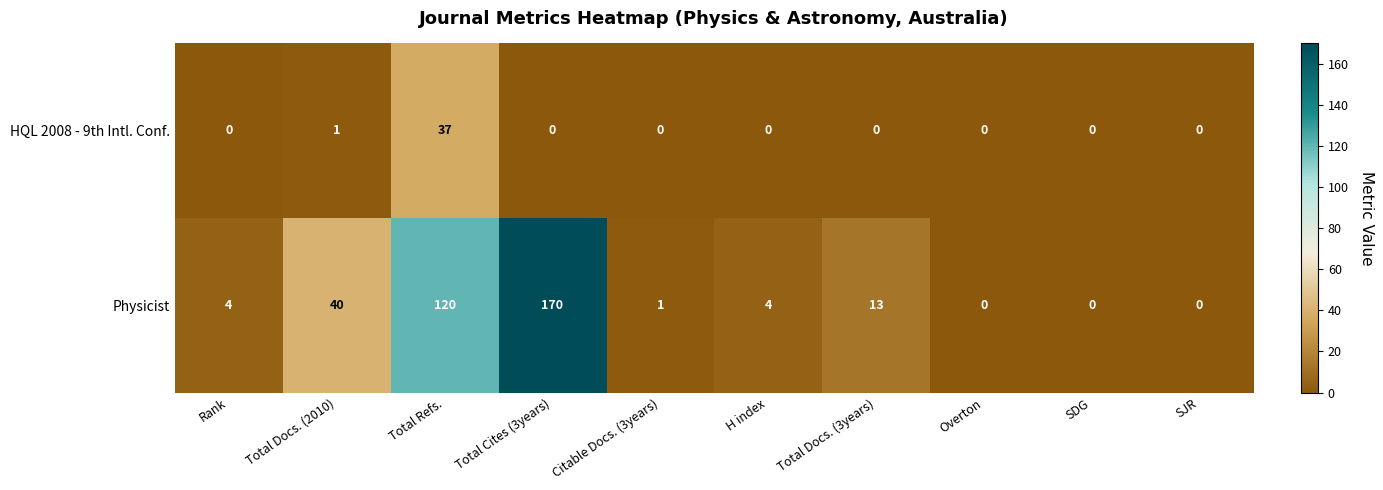

List the series in order of their peak value, lowest first.

HQL 2008 - 9th Intl. Conf., Physicist